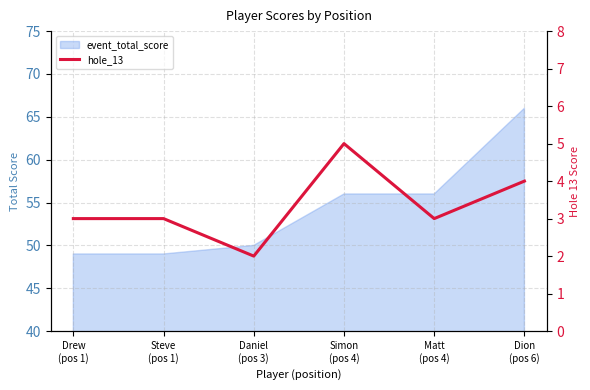

Does the chart have visible grid lines?

Yes